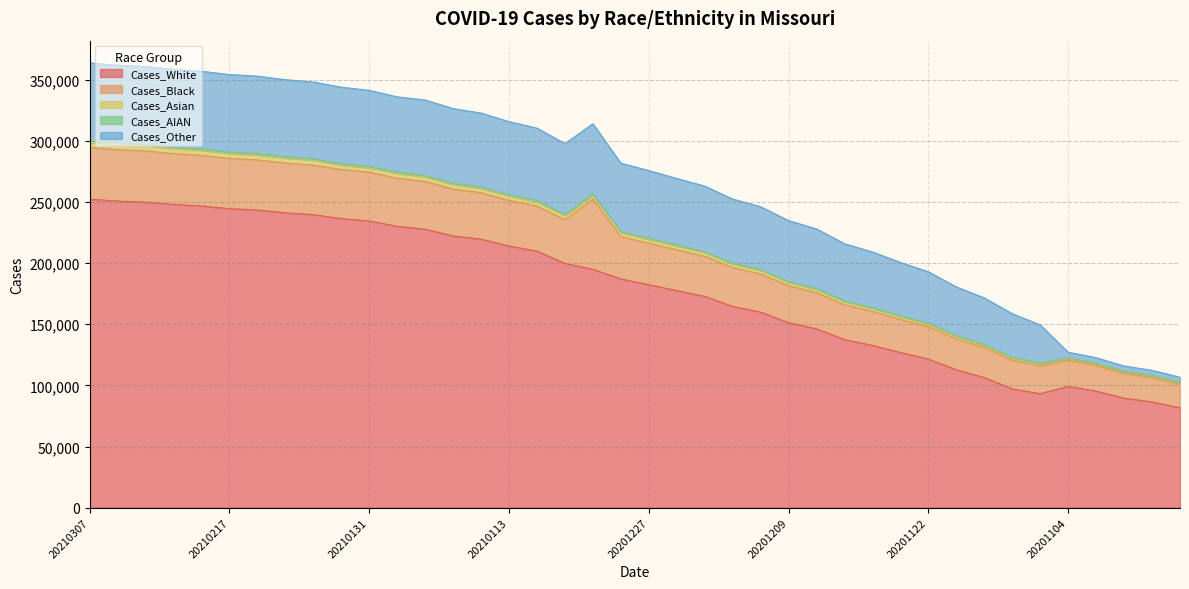

How many lines are shown in the chart?

5